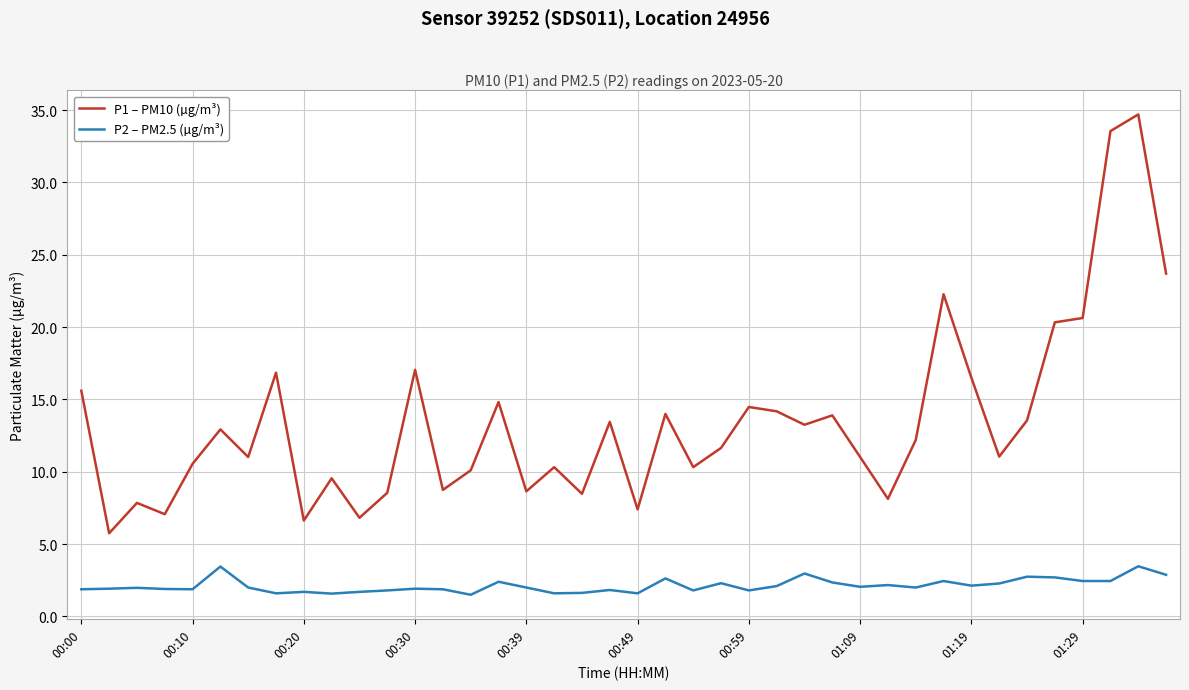

Which series has the widest spread of values?

P1 – PM10 (µg/m³)